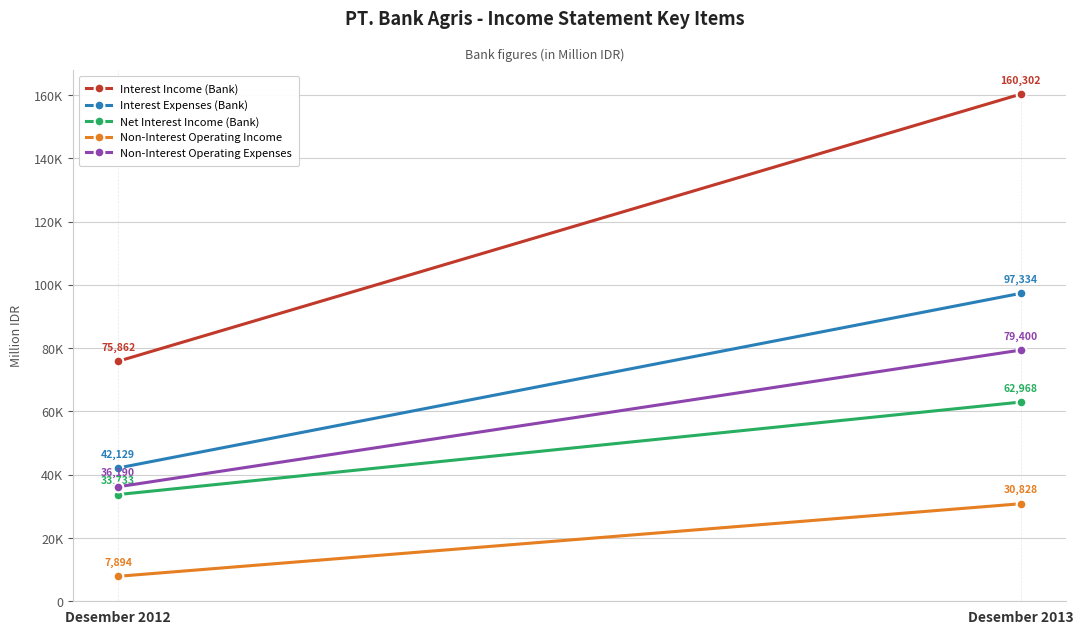

List the labels in order of Non-Interest Operating Expenses value, smallest first.

Desember 2012, Desember 2013